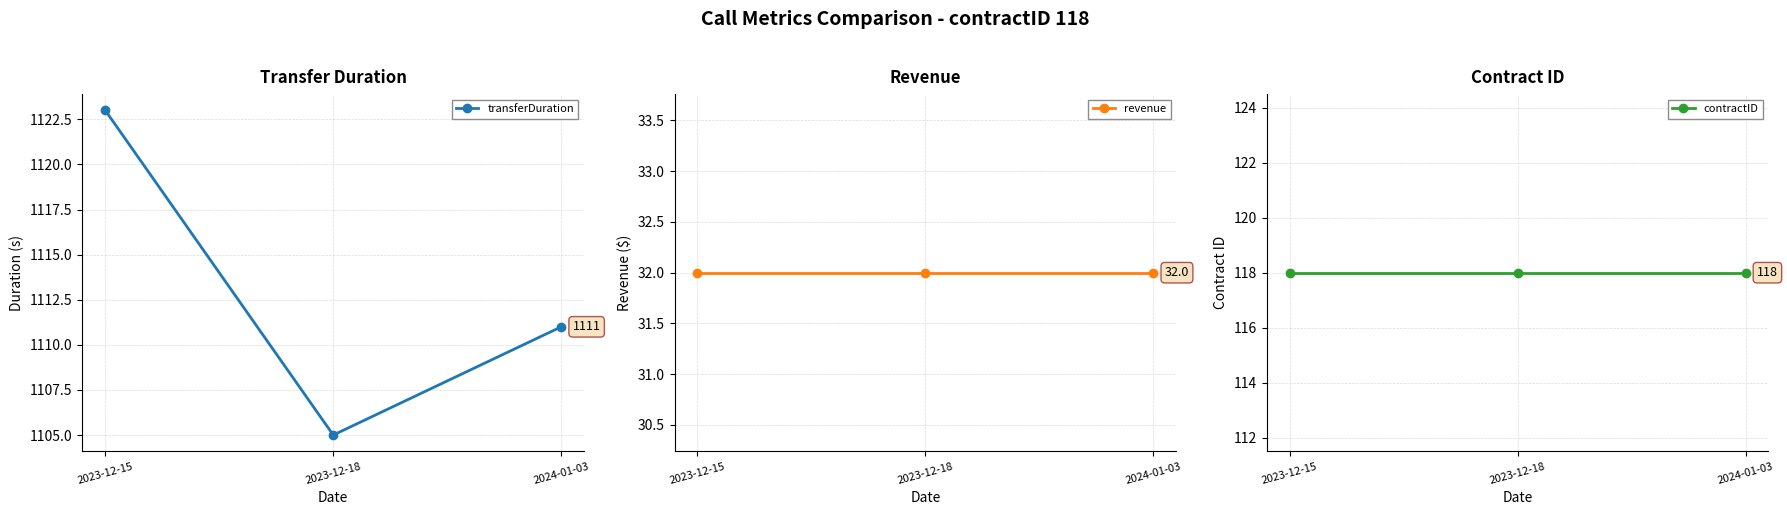

The value of transferDuration at 2024-01-03 is 1111. True or false?

True